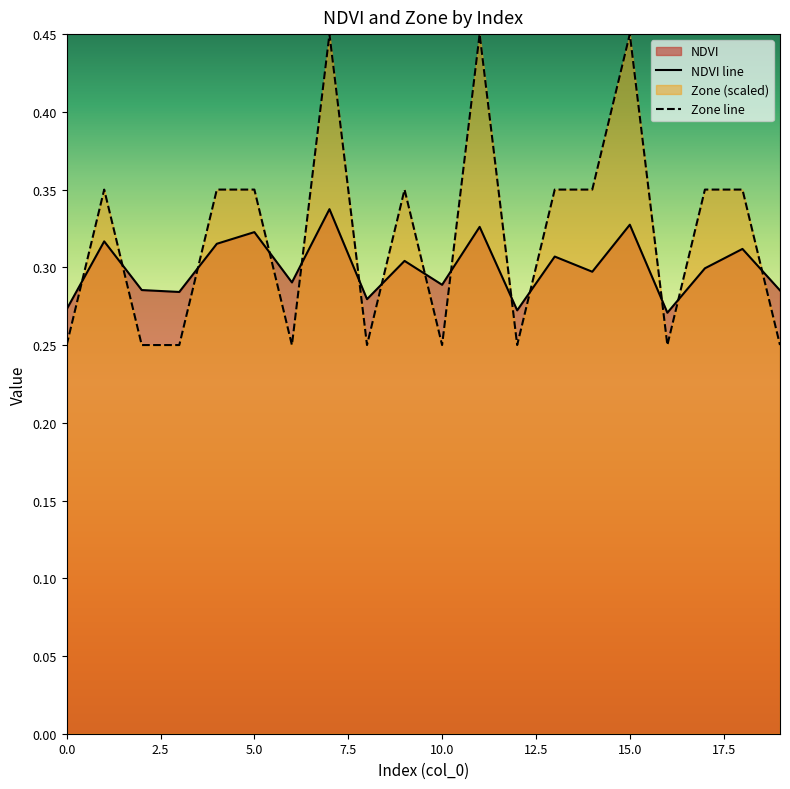

Which series ends up on top after the final intersection of NDVI and Zone?

NDVI